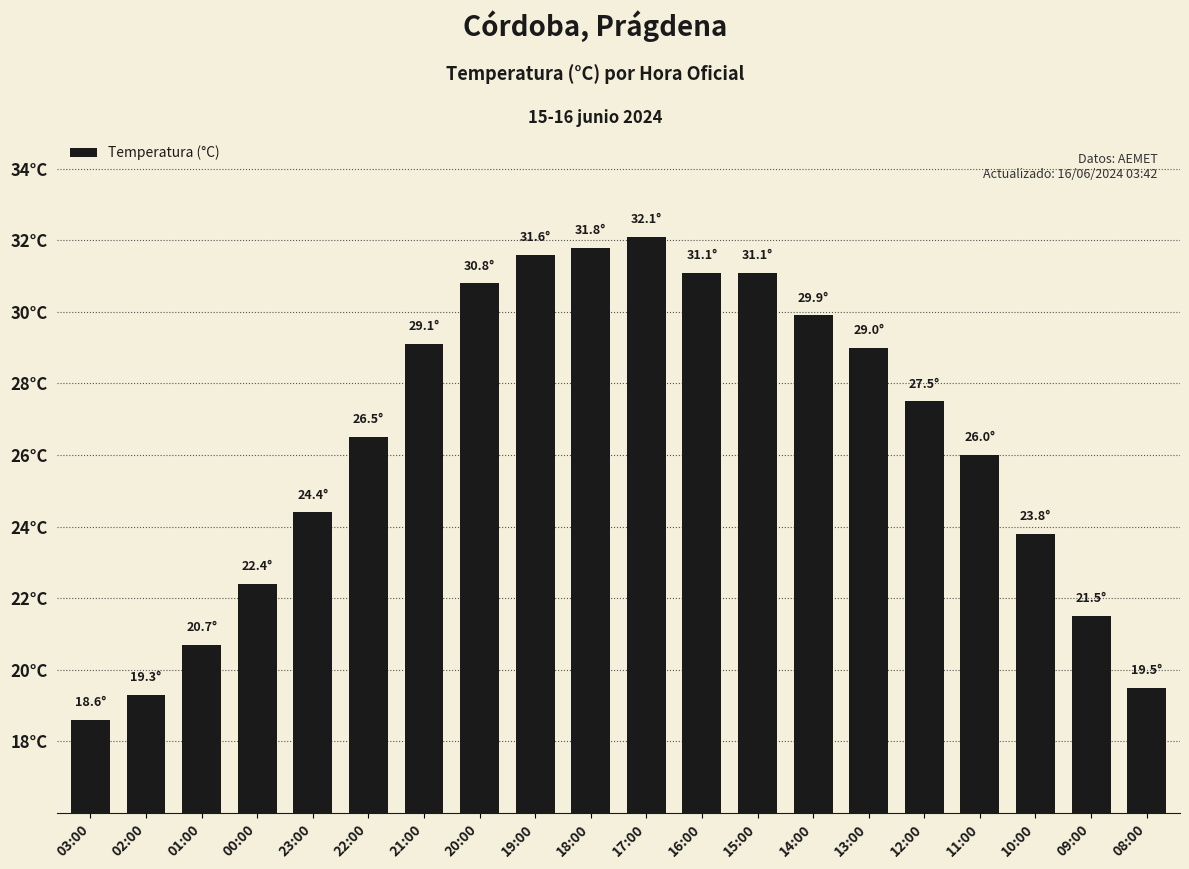

What is the average value?

26.3